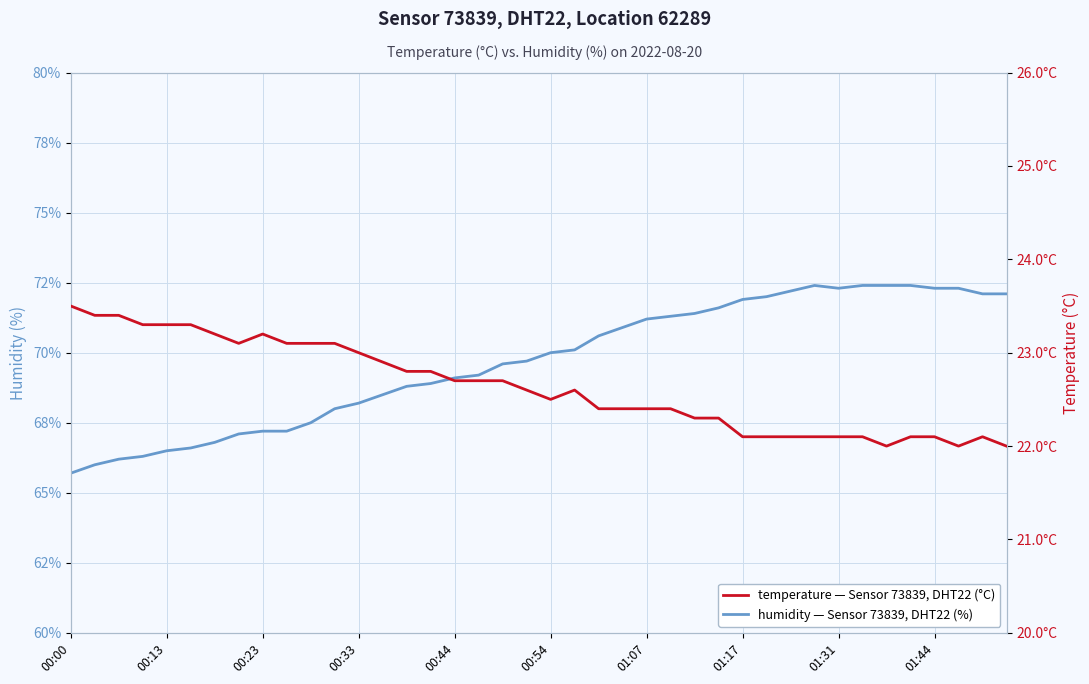

How many lines are shown in the chart?

2